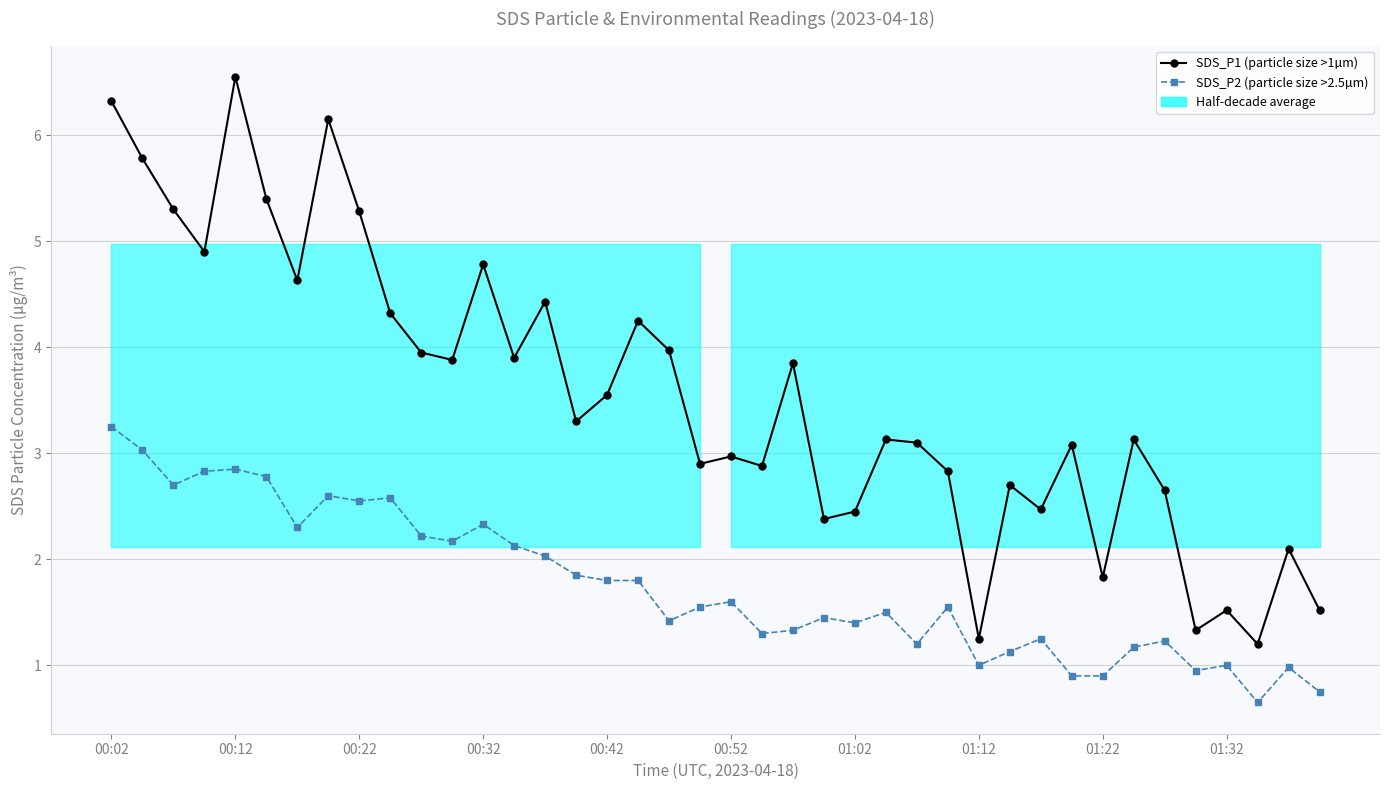

What is the highest value of the SDS_P1 (particle size >1µm) series?

6.5